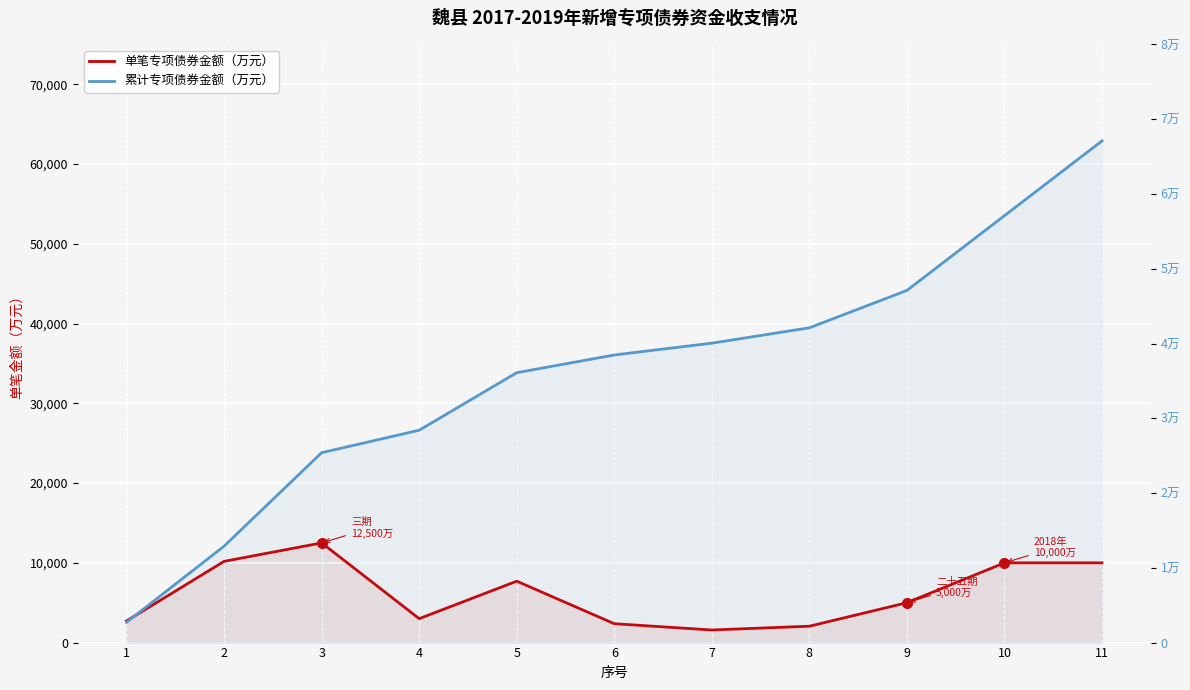

Count the number of categories in the chart.

11